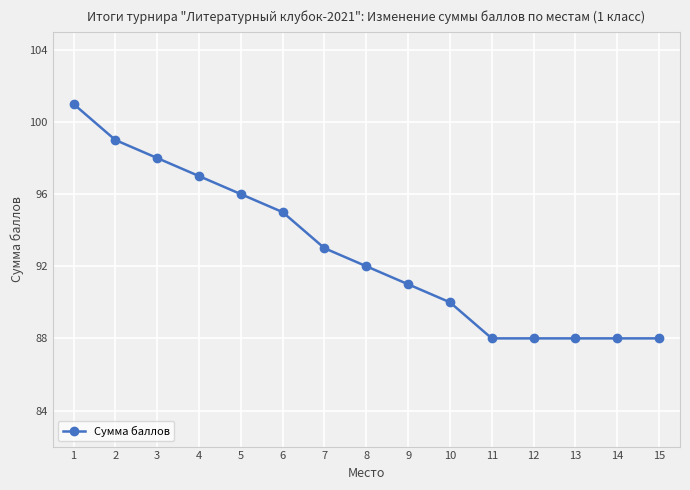

At which label does the data first exceed 92?

1